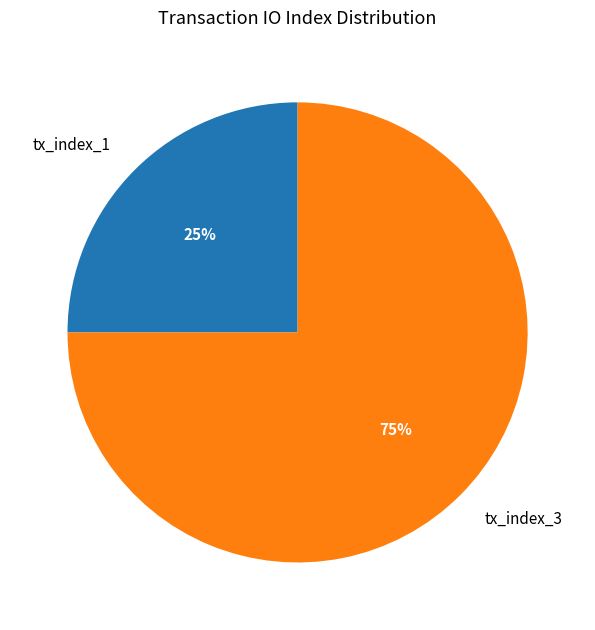

Combined, do tx_index_1 and tx_index_3 account for over 50%?

Yes